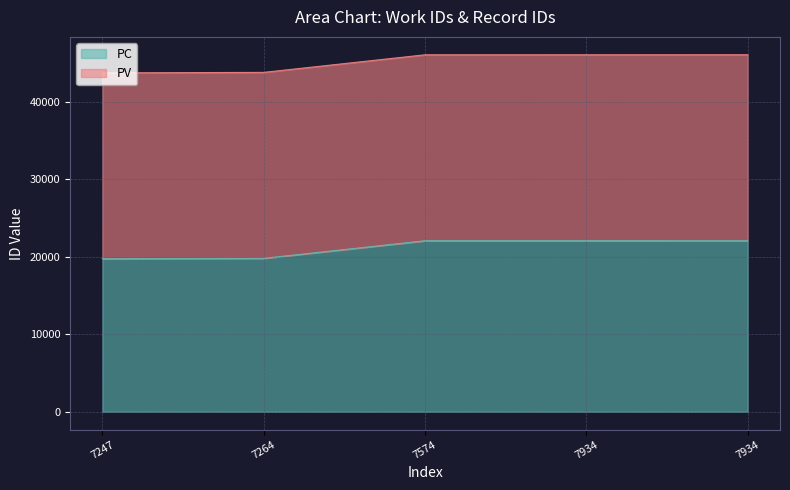

What is the difference between the values at 7247 and 7574?

2325